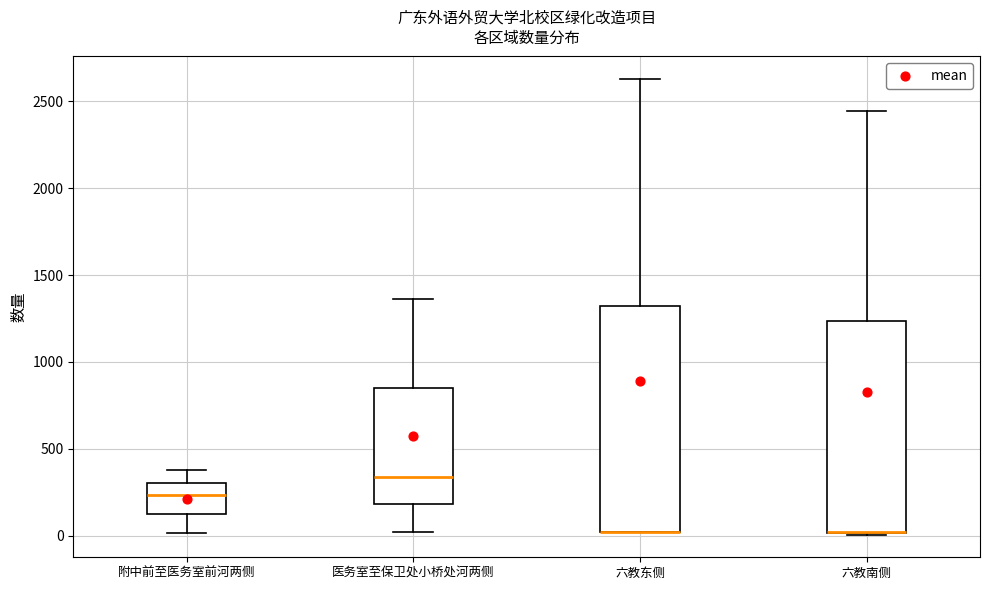

Where does the median line of the box for 附中前至医务室前河两侧 sit on the y-axis? The values are not printed on the chart, so give them approximately, as read against the axis.

250